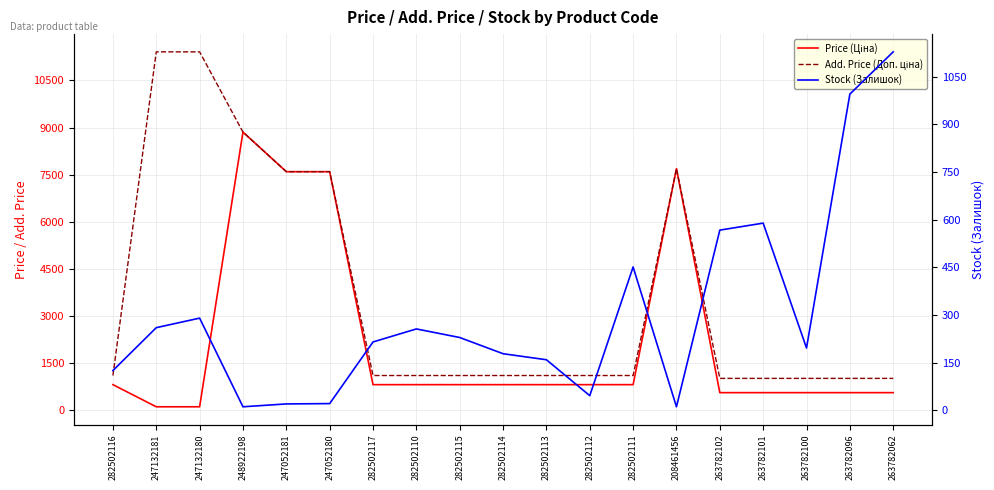

True or false: Add. Price (Доп. ціна) and Price (Ціна) cross at least once.

False